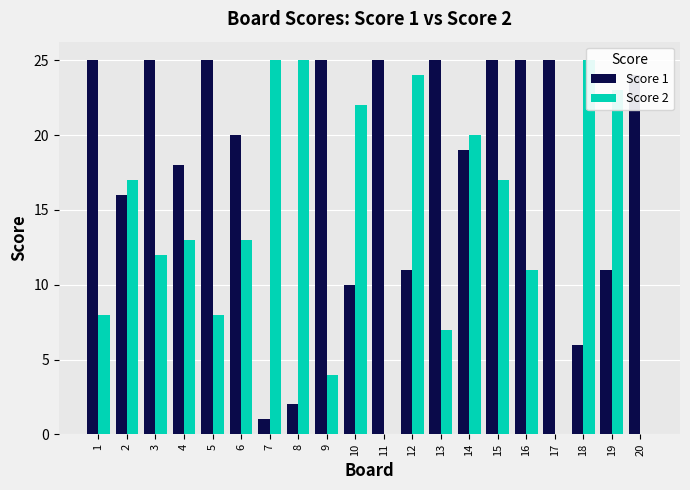

The value of Score 2 at 18 is 16. True or false?

False